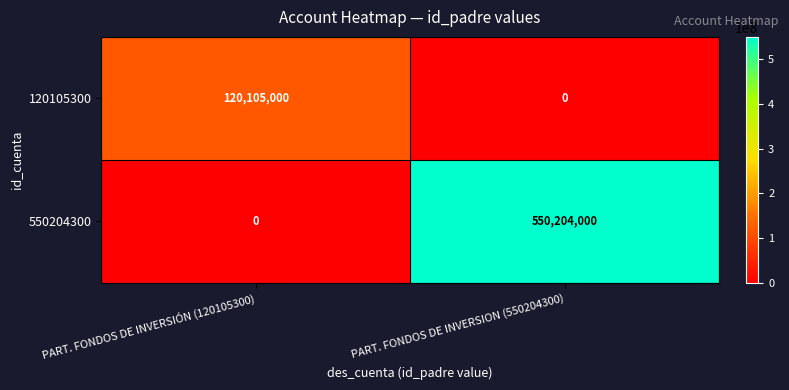

What is the sum of the 120105300 values at PART. FONDOS DE INVERSION (550204300) and PART. FONDOS DE INVERSIÓN (120105300)?

120105000